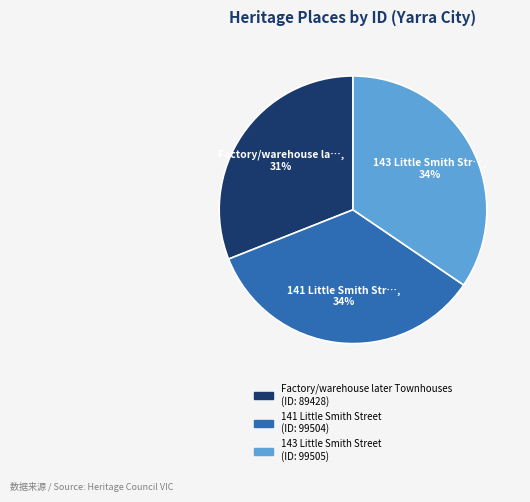

Is it true that 143 Little Smith Street is 34% of the pie?

True